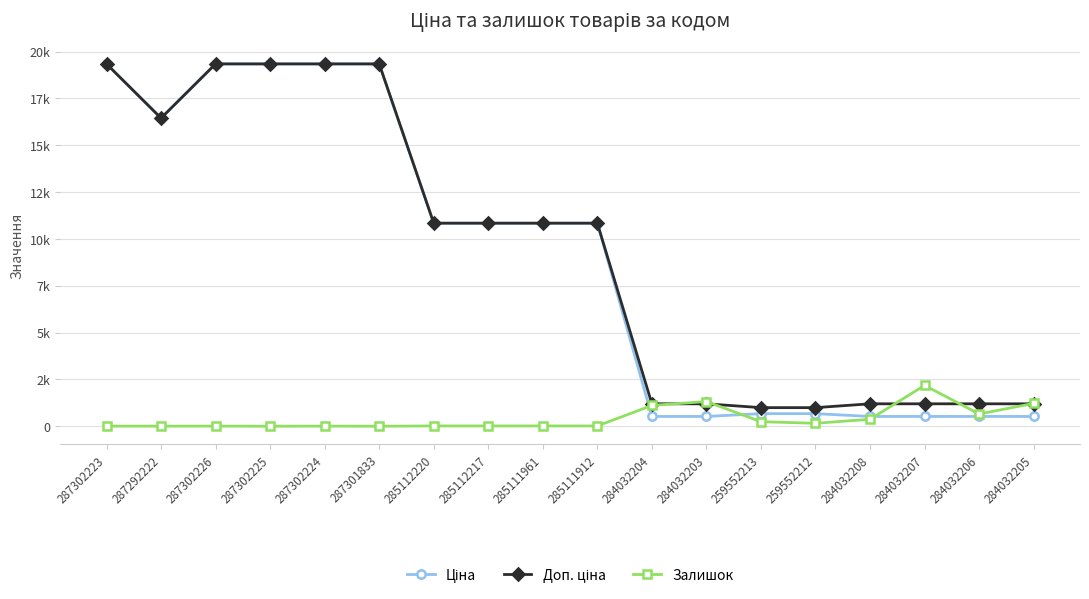

What is the maximum value shown in the chart?

19343.1